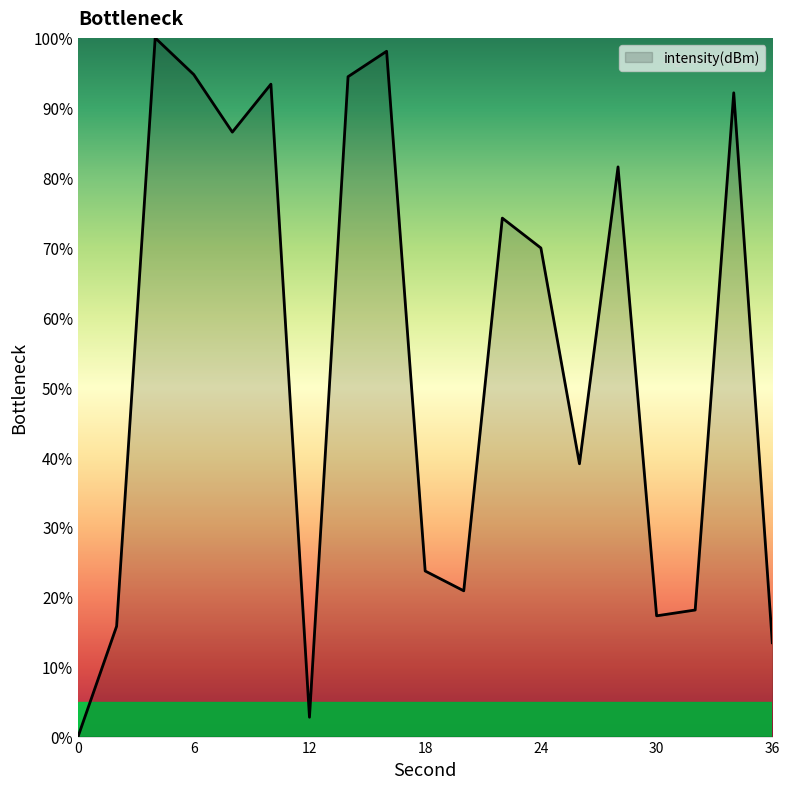

What is the average value?

54.5